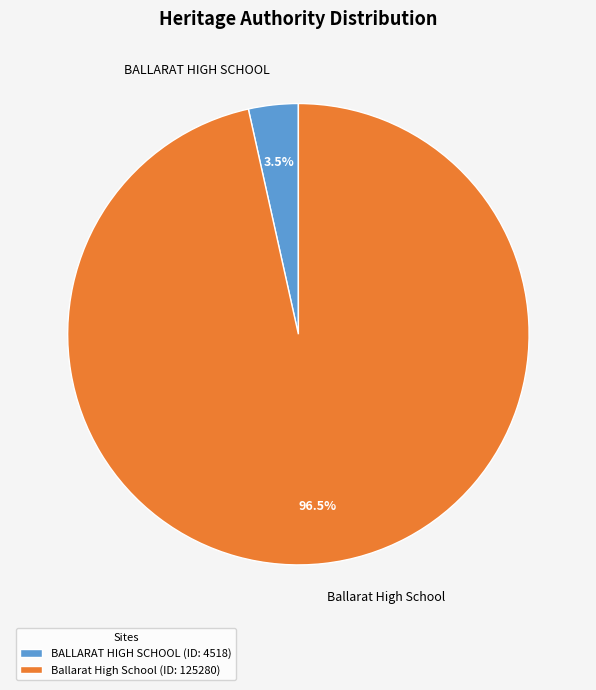

Count the number of slices in the pie.

2